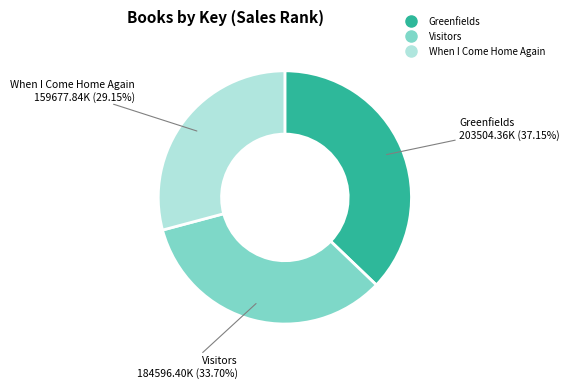

Between Greenfields and When I Come Home Again, which is larger?

Greenfields